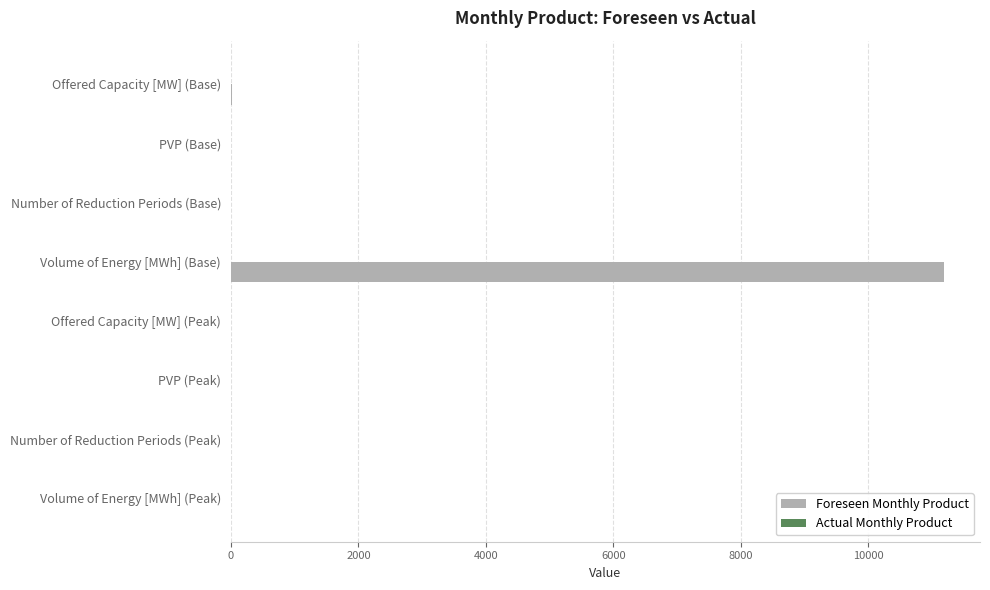

Between Volume of Energy [MWh] (Base) and Number of Reduction Periods (Peak), which is larger?

Volume of Energy [MWh] (Base)